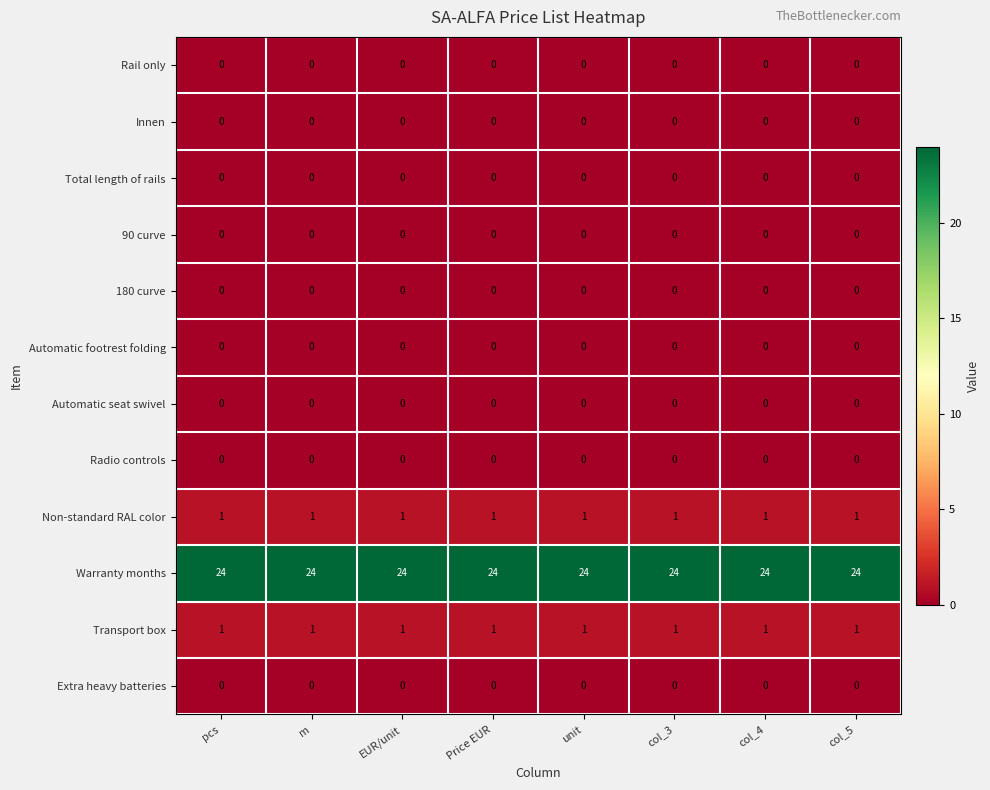

How many categories are shown in the chart?

8